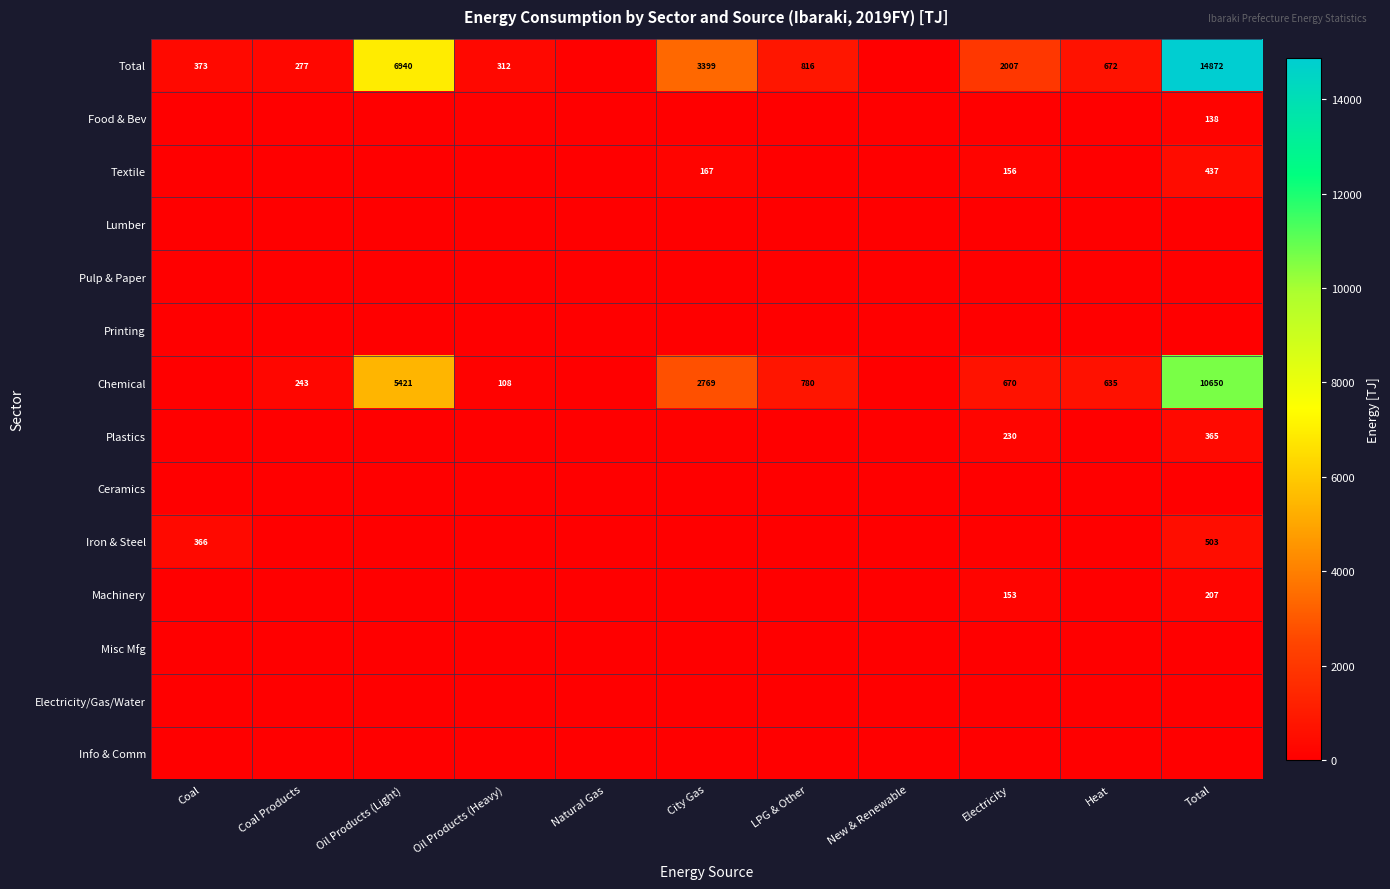

The Plastics series shows 365.0 at Total. True or false?

True